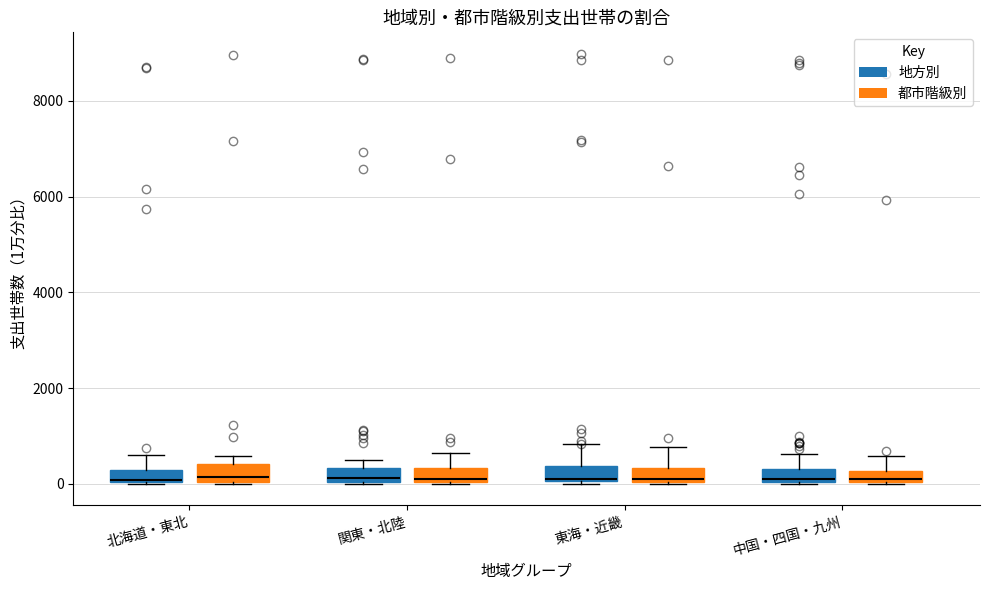

Where is the upper edge of the box for 中国・四国・九州 (地方別) on the y-axis? The values are not printed on the chart, so give them approximately, as read against the axis.

400